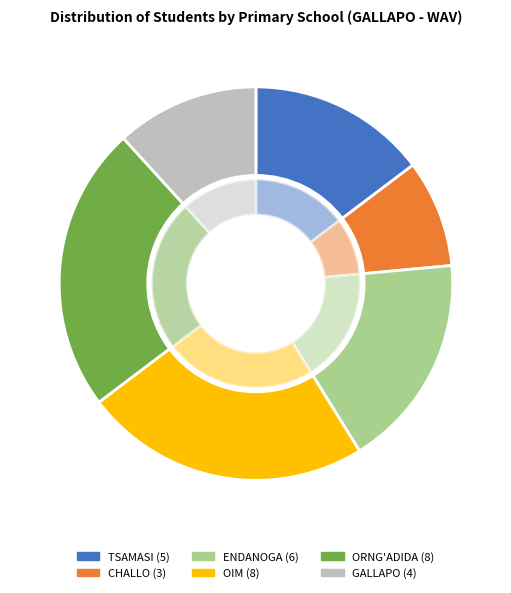

To the nearest percent, what portion does ORNG'ADIDA represent?

24%